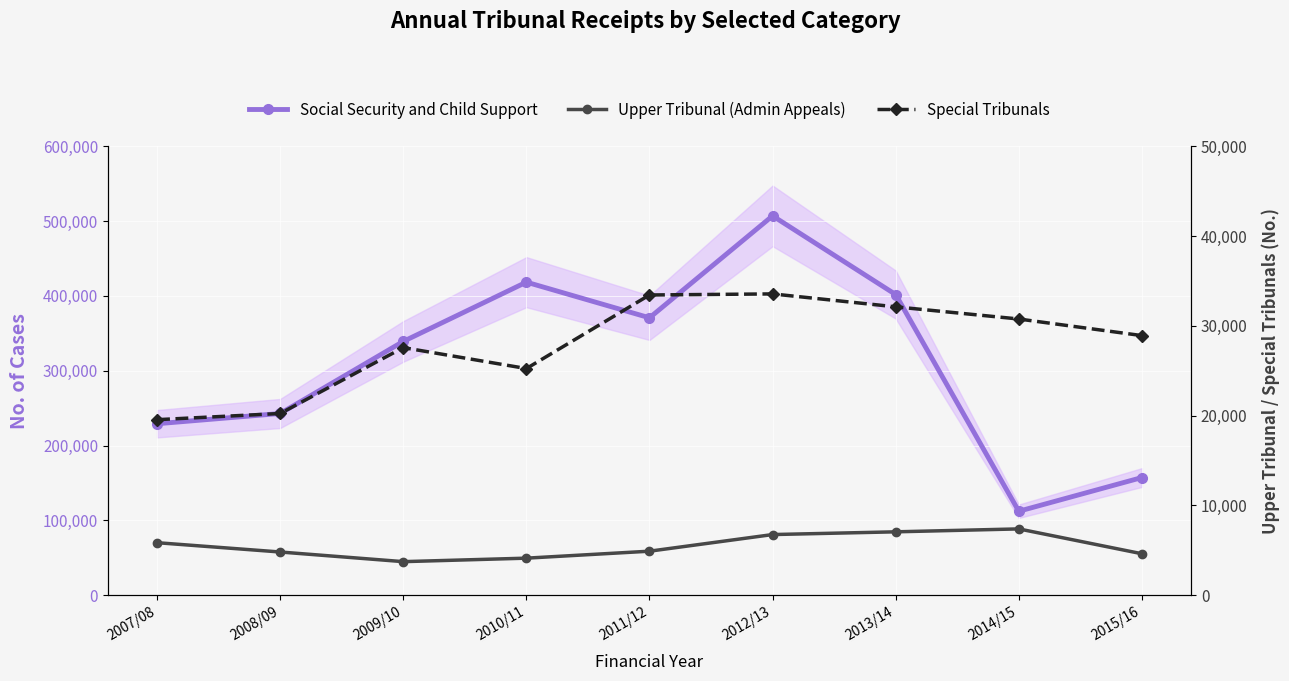

What is the value of the Upper Tribunal (Admin Appeals) point at the 9th from the left?

4603